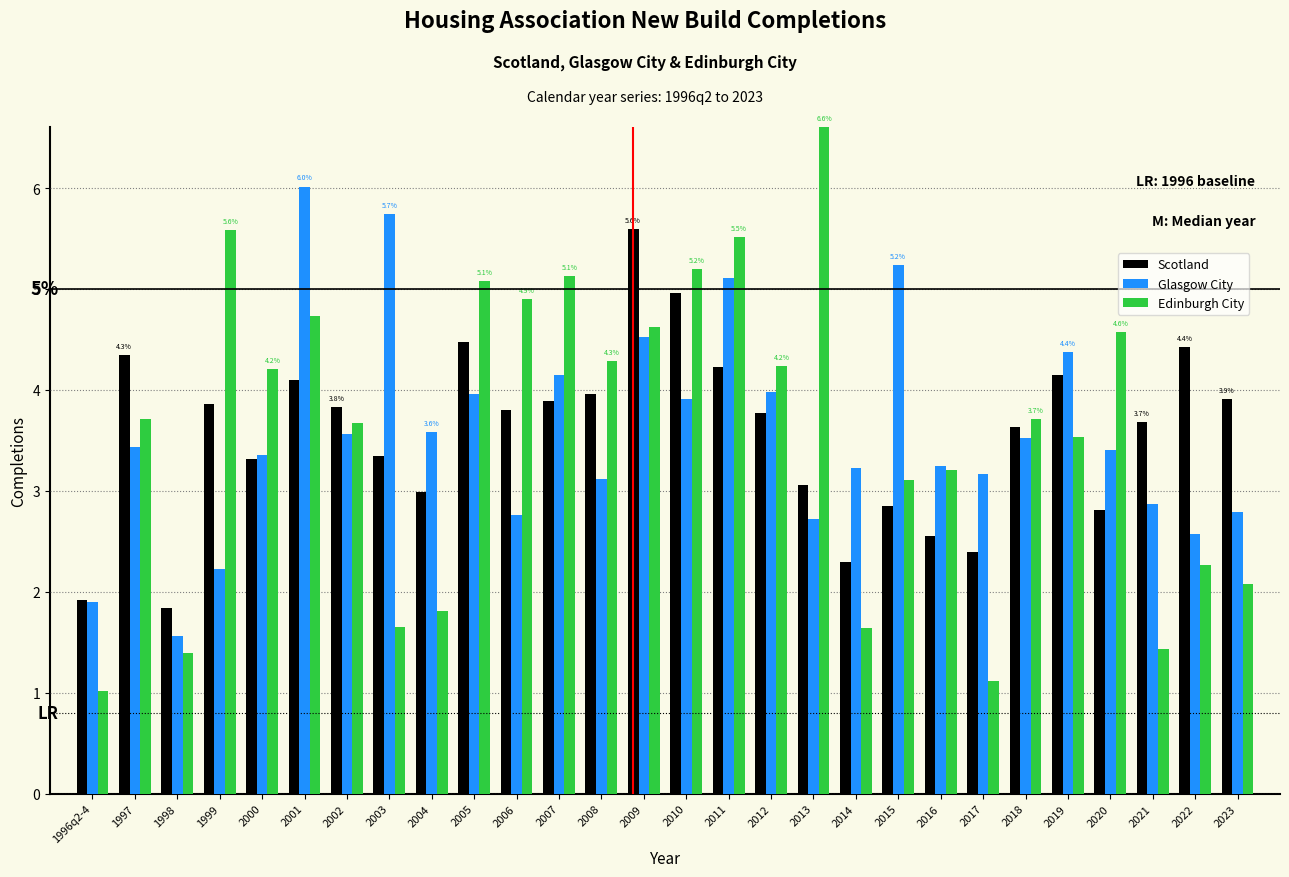

Is the value of Scotland at 2005 greater than the value of Edinburgh City at 2010?

No